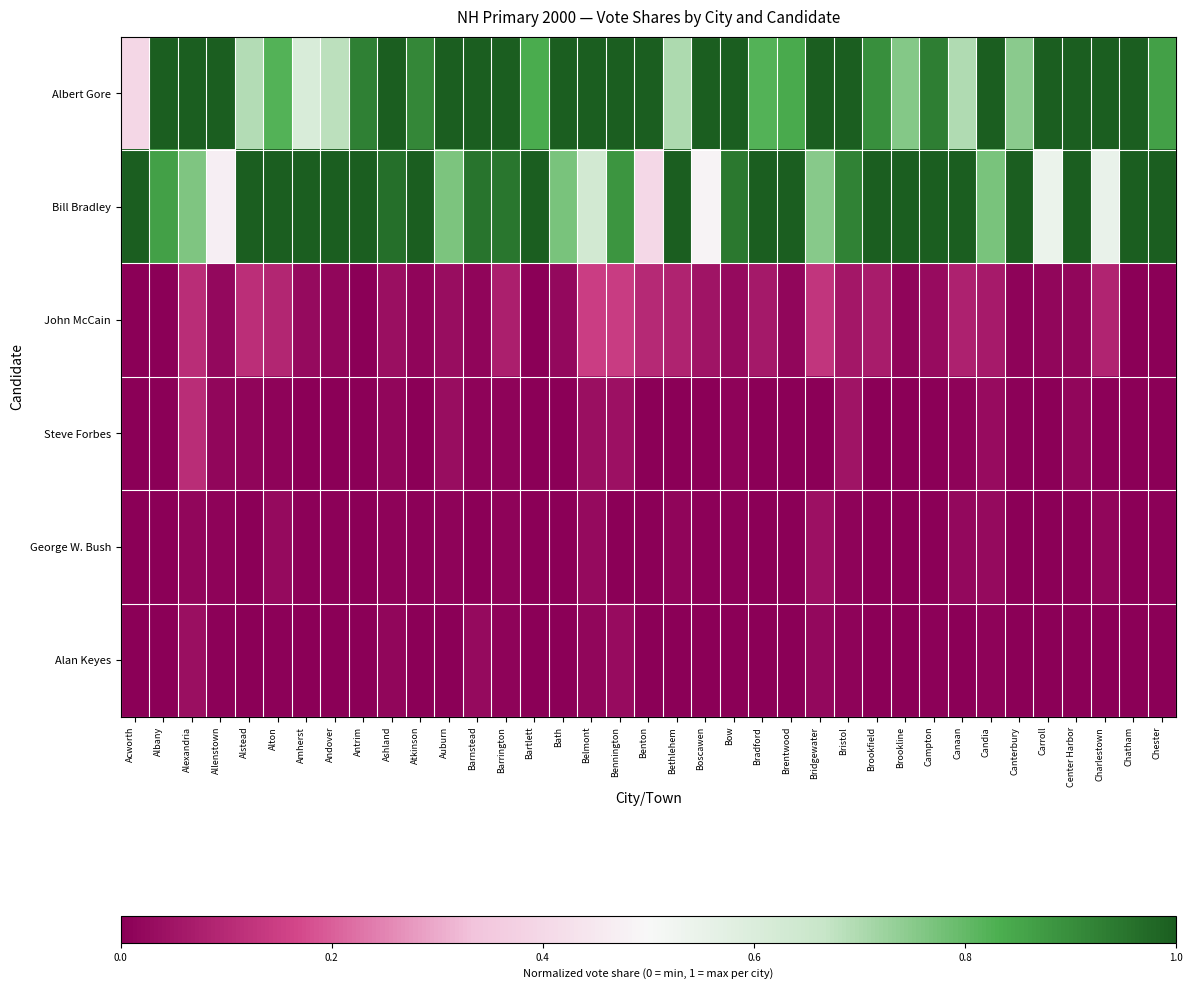

List the series in order of their peak value, lowest first.

Alan Keyes, George W. Bush, Steve Forbes, John McCain, Albert Gore, Bill Bradley